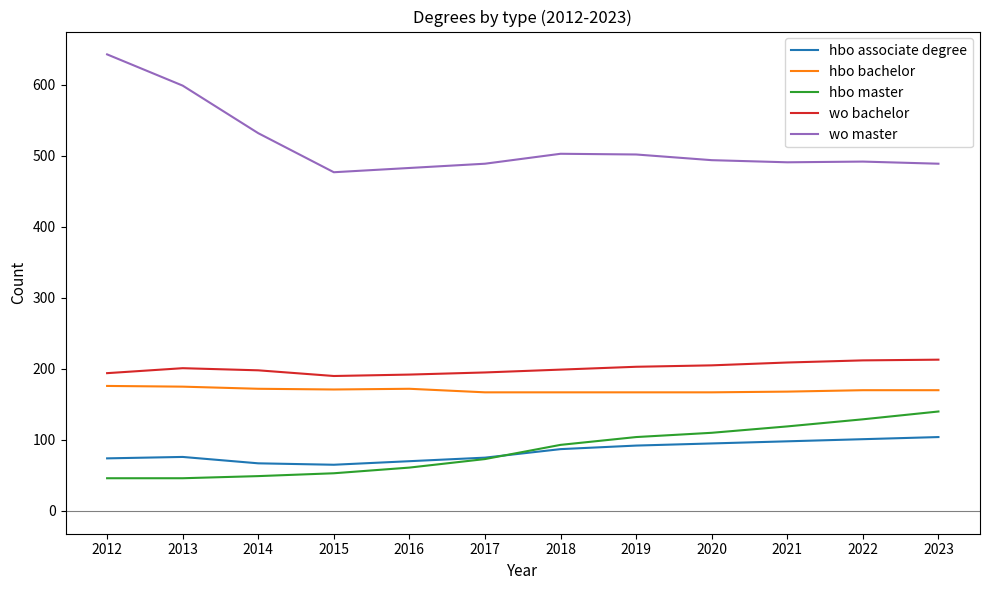

Which series has the largest range (max minus min)?

wo master